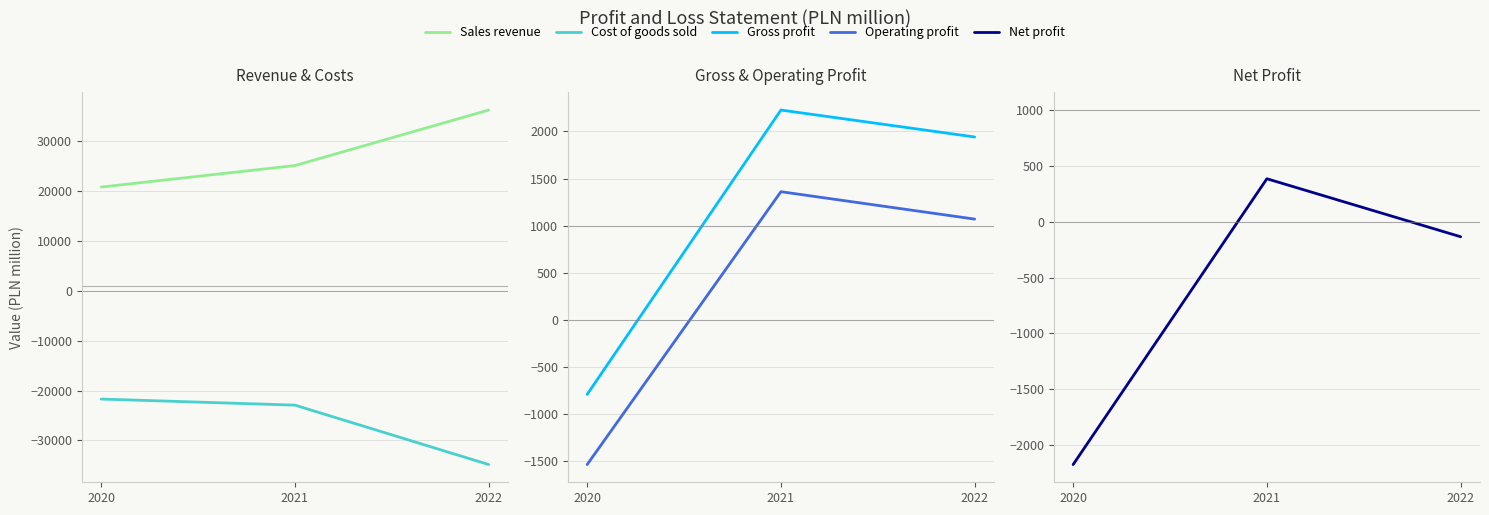

Which series has the largest range (max minus min)?

Sales revenue